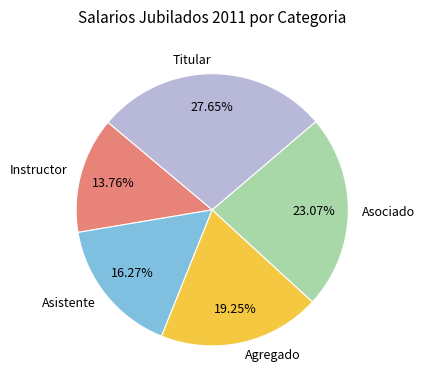

Do Instructor and Agregado together represent more than half of the pie?

No